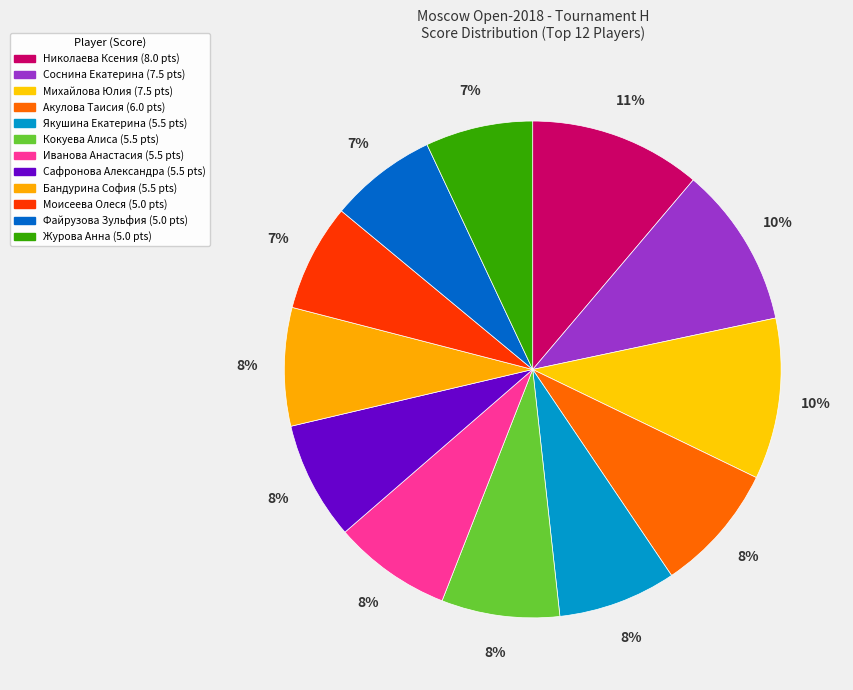

How many segments does this pie chart have?

12